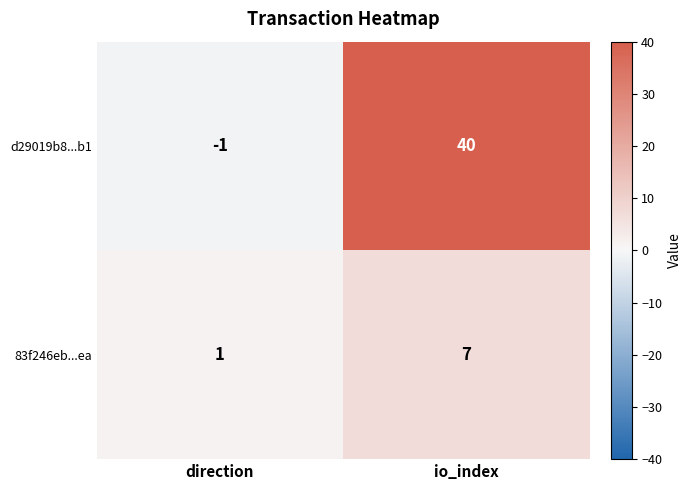

At which label is d29019b8...b1 closest to 19?

direction